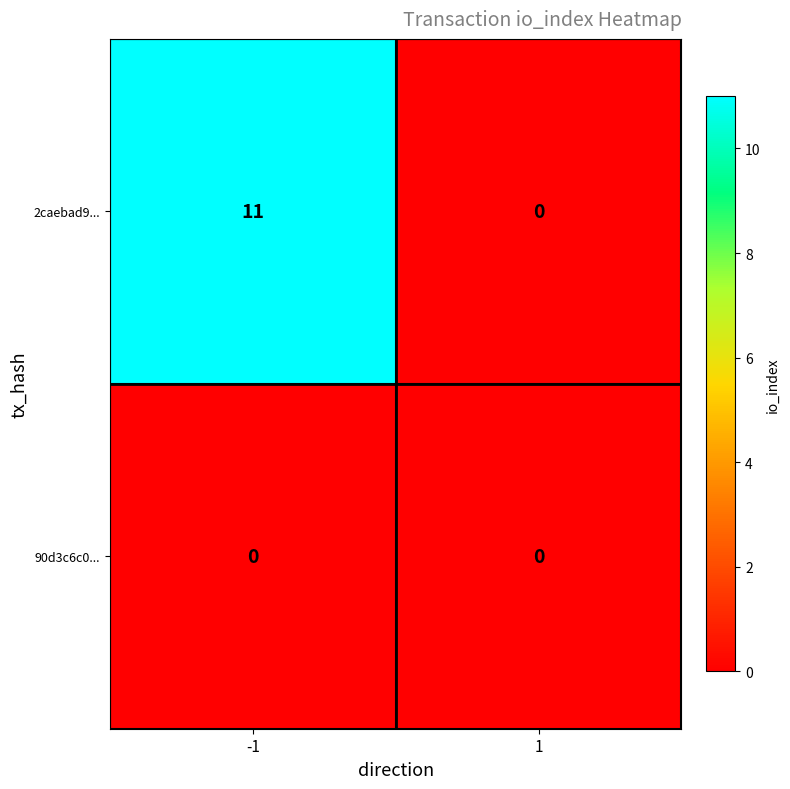

What is the maximum value shown in the chart?

11